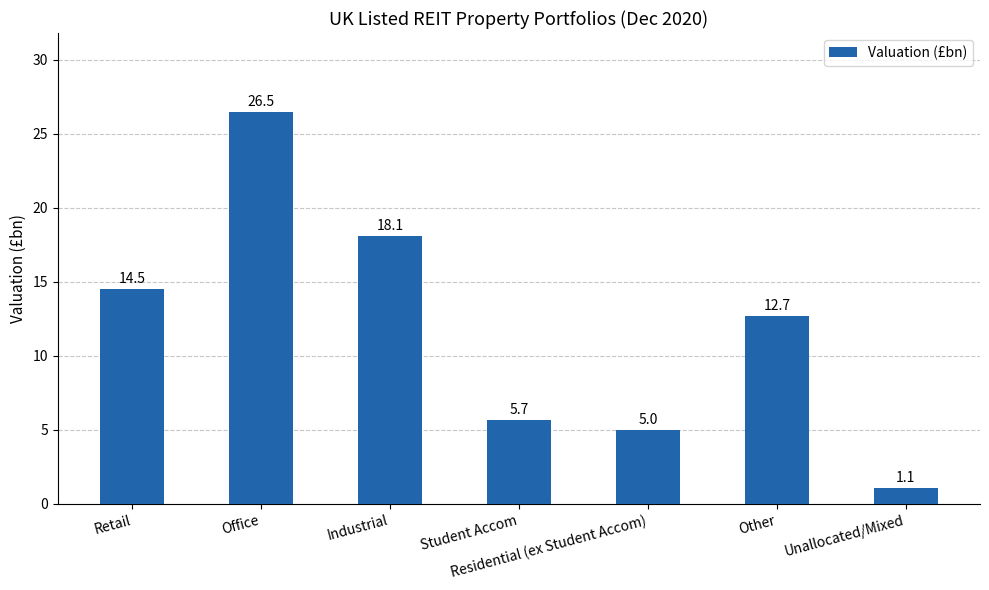

What is the average value?

11.9